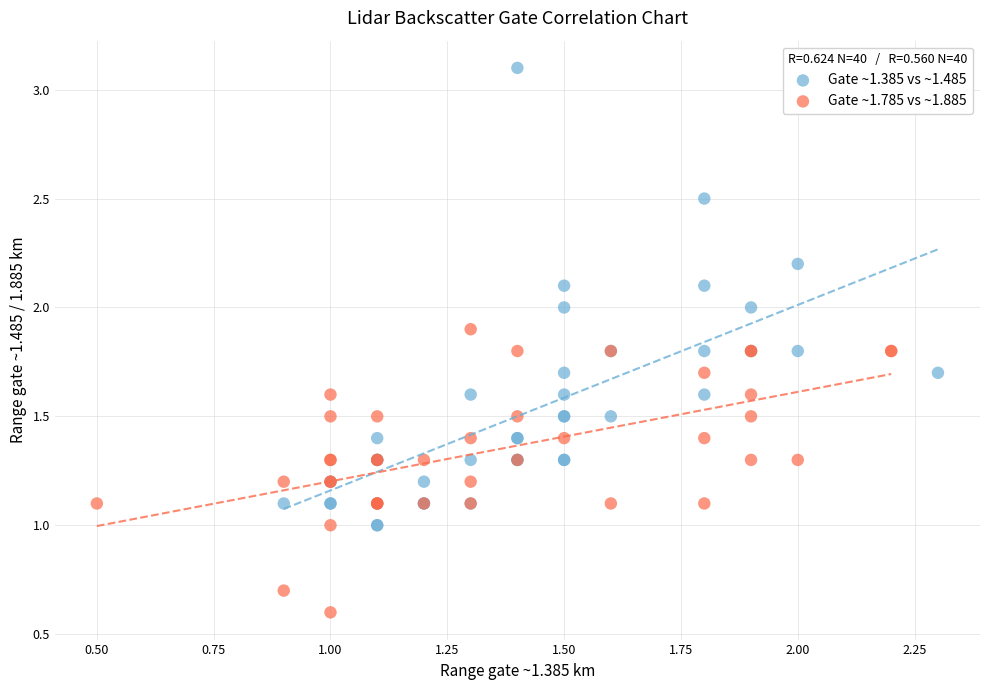

Which series contains the highest Y value?

Gate ~1.385 vs ~1.485